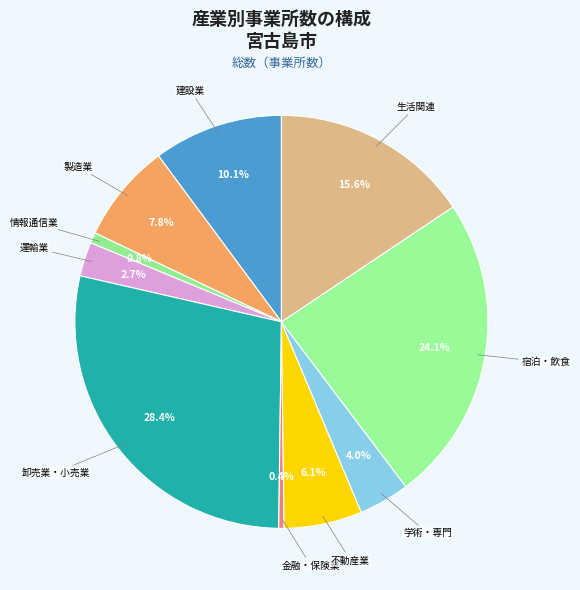

How many segments does this pie chart have?

10